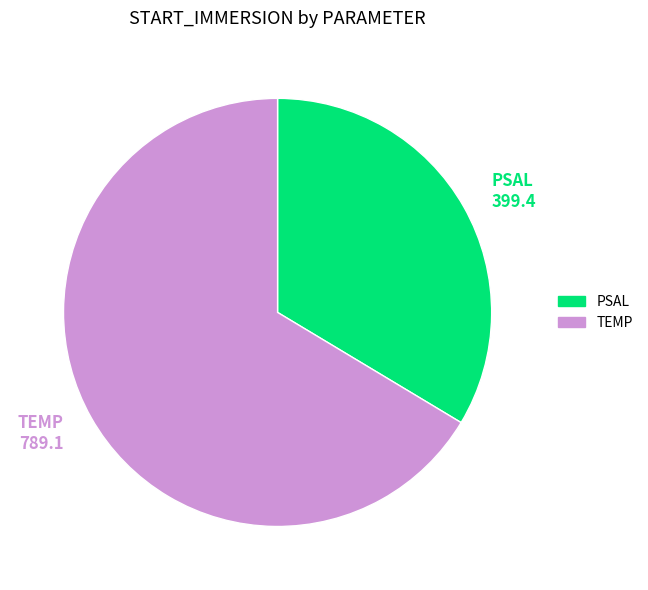

Combined, do TEMP and PSAL account for over 50%?

Yes